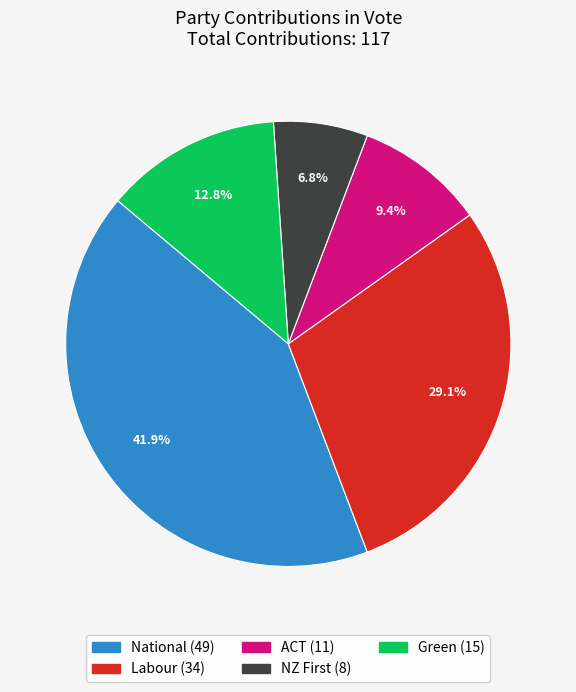

Is Green the majority of the pie?

No